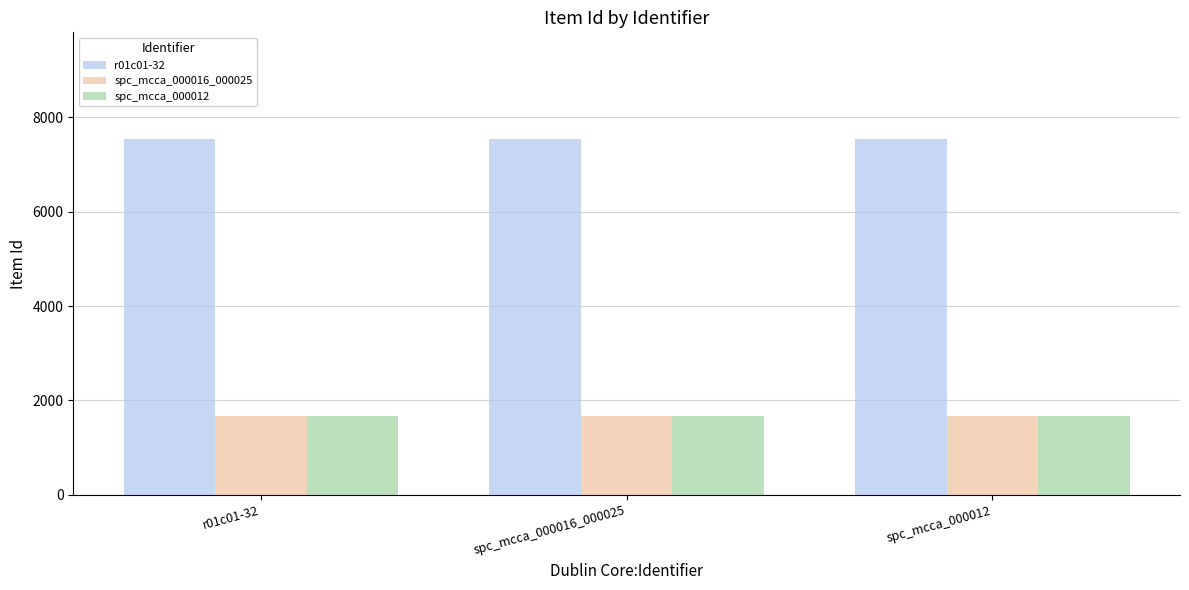

Reading left to right, transcribe all the data shown in this chart.

r01c01-32: 7542	7542	7542
spc_mcca_000016_000025: 1677	1677	1677
spc_mcca_000012: 1676	1676	1676